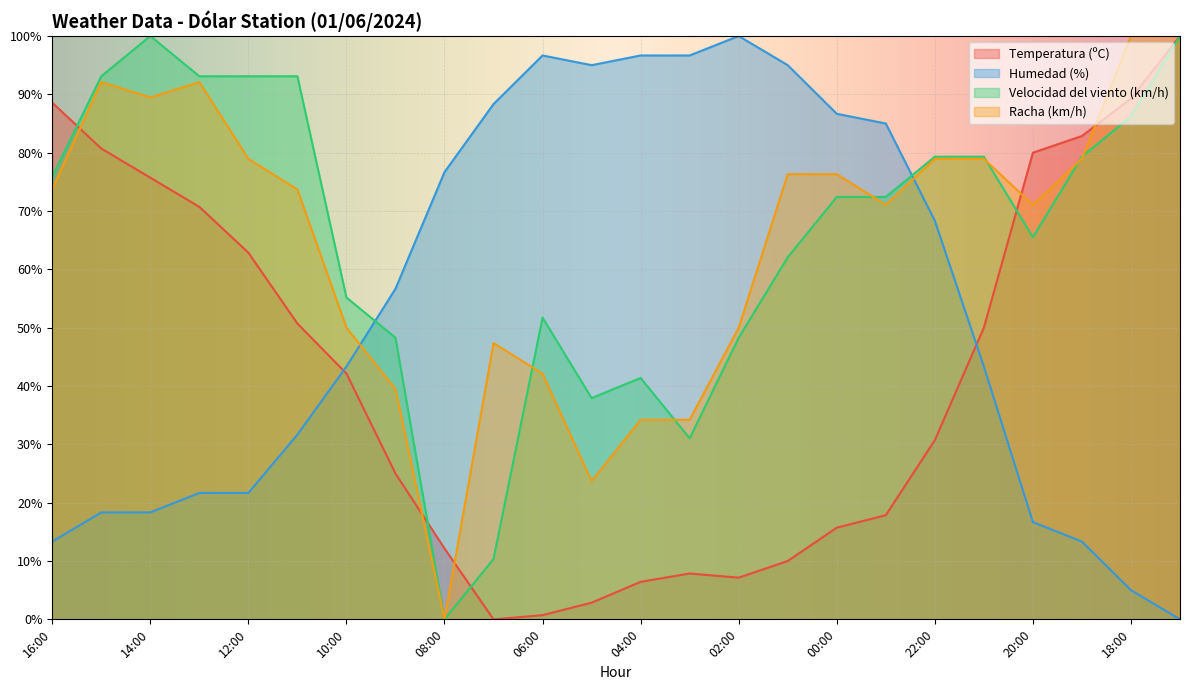

Between 13:00 and 05:00, which series saw the biggest shift?

Humedad (%)